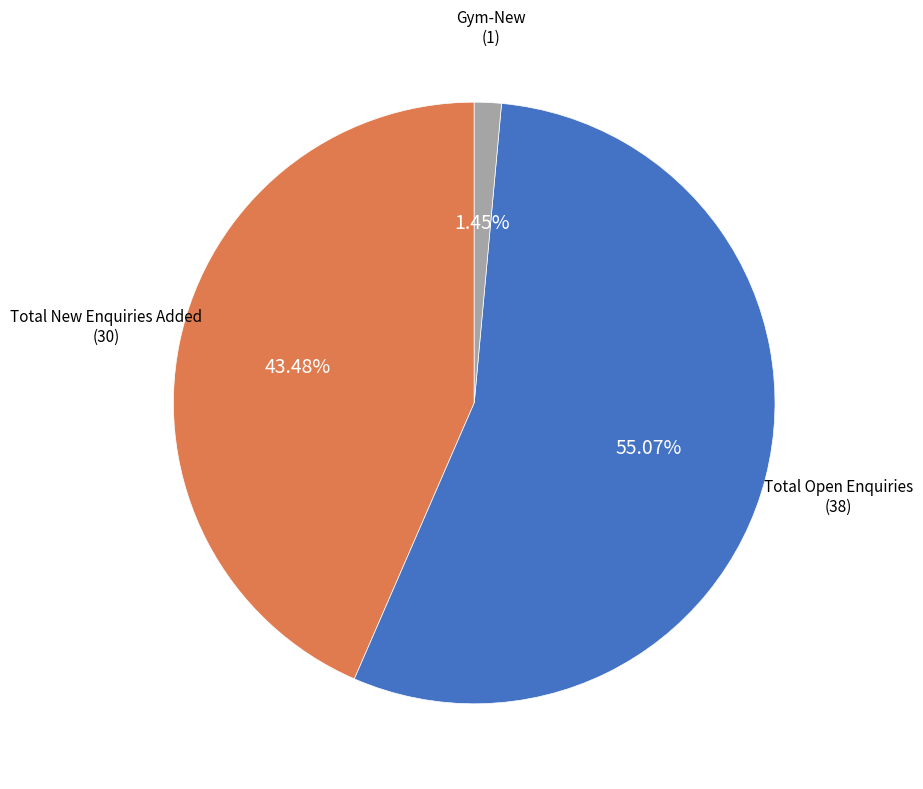

Is there a majority slice in this chart?

Yes